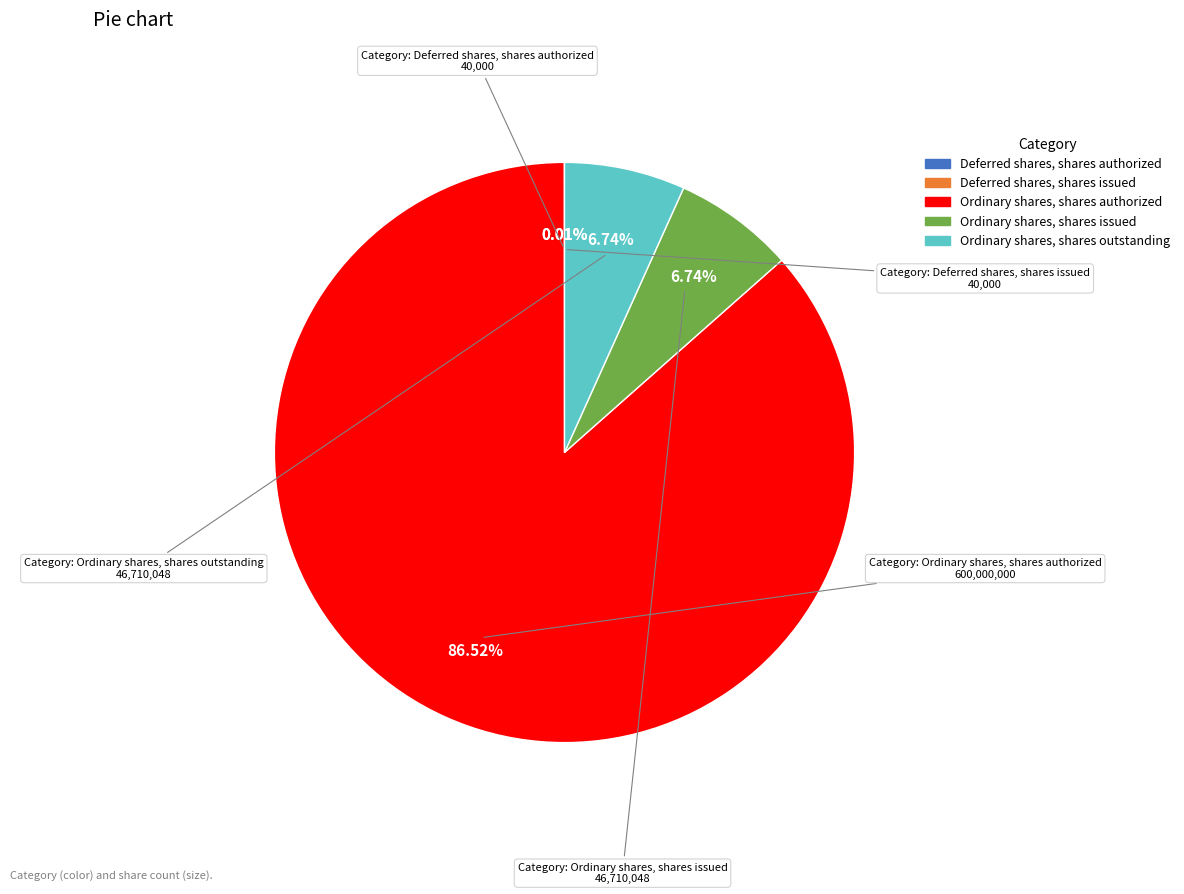

What percentage is the Ordinary shares, shares authorized slice, to the nearest percent?

87%